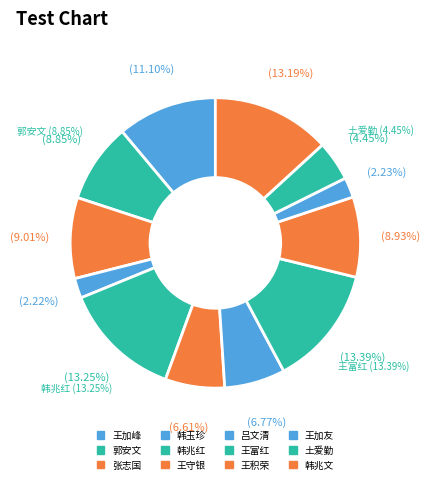

Between 王加友 and 张志国, which is larger?

张志国